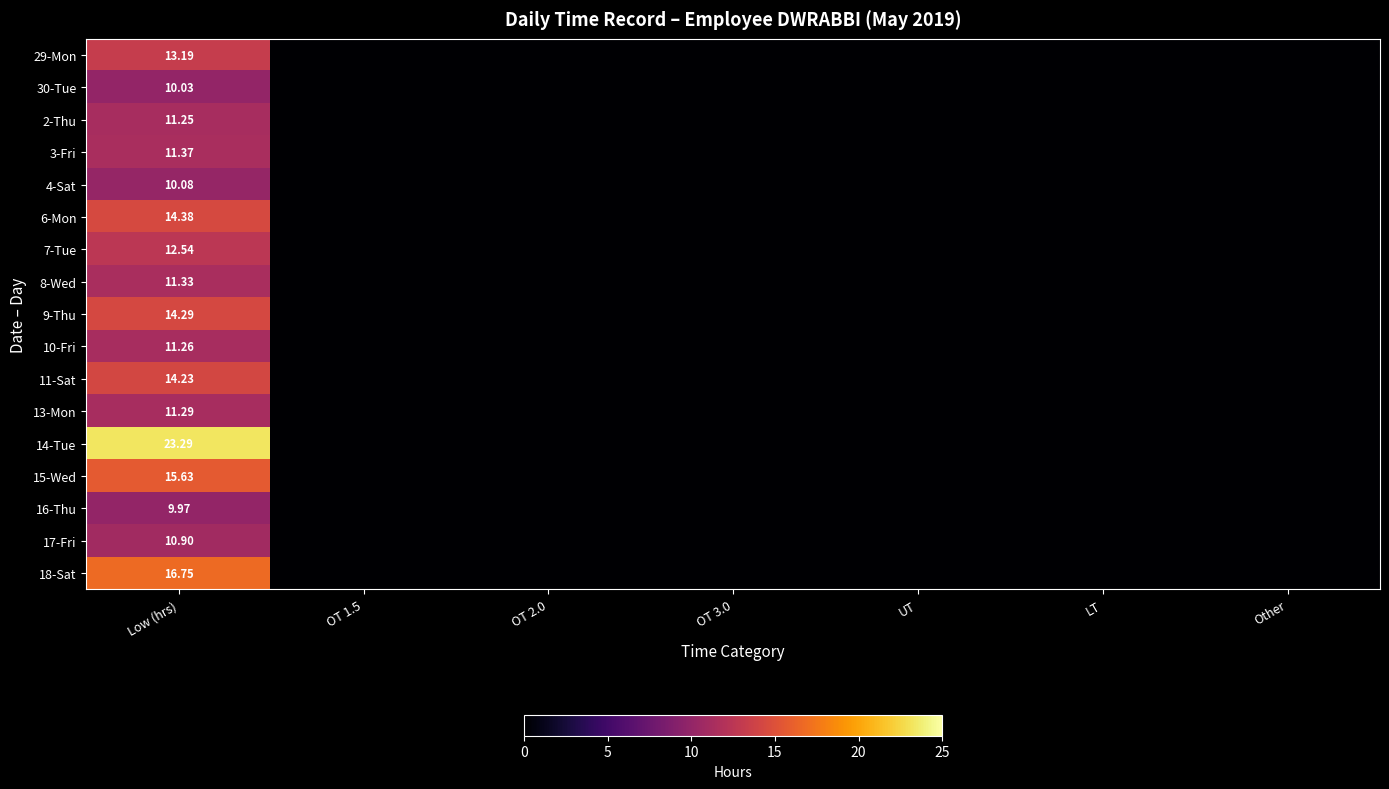

List the series in order of their peak value, highest first.

14-Tue, 18-Sat, 15-Wed, 6-Mon, 9-Thu, 11-Sat, 29-Mon, 7-Tue, 3-Fri, 8-Wed, 13-Mon, 10-Fri, 2-Thu, 17-Fri, 4-Sat, 30-Tue, 16-Thu